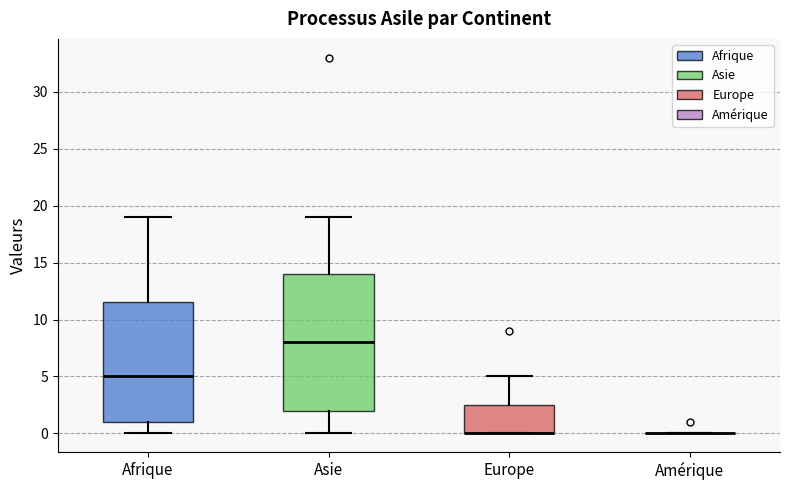

Reading left to right, transcribe this box plot: for each box, give where its median line is, the range the box spans, and where its two whiskers end, as read against the y-axis. The values are not printed on the chart, so give them approximately, as read against the axis.

Afrique: median 5.0, box 1.0 to 11.5, whiskers 0.0 to 19.0
Asie: median 8.0, box 2.0 to 14.0, whiskers 0.0 to 19.0
Europe: median 0.0 (drawn on the box's lower edge), box 0.0 to 2.5, whiskers 0.0 to 5.0
Amérique: box collapsed to a line at 0.0, whiskers 0.0 to 0.0